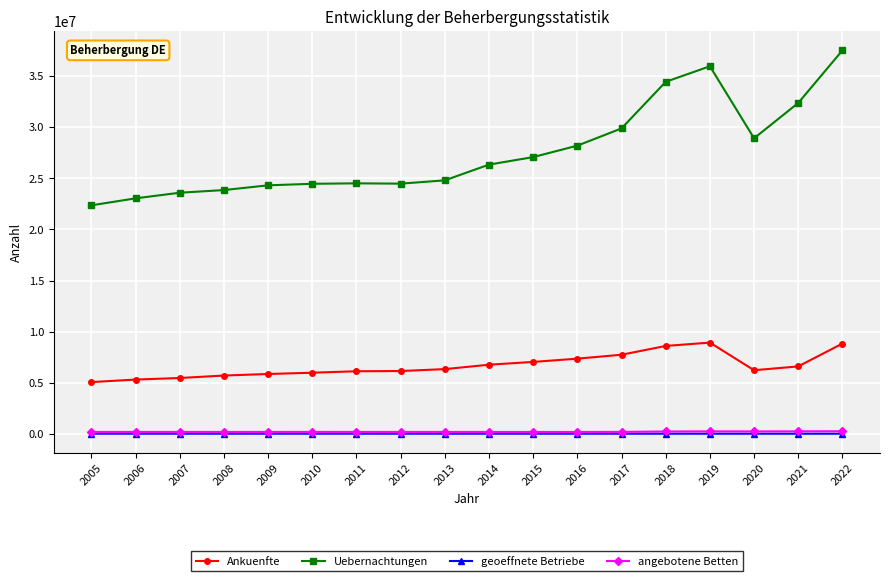

True or false: angebotene Betten and Uebernachtungen cross at least once.

False